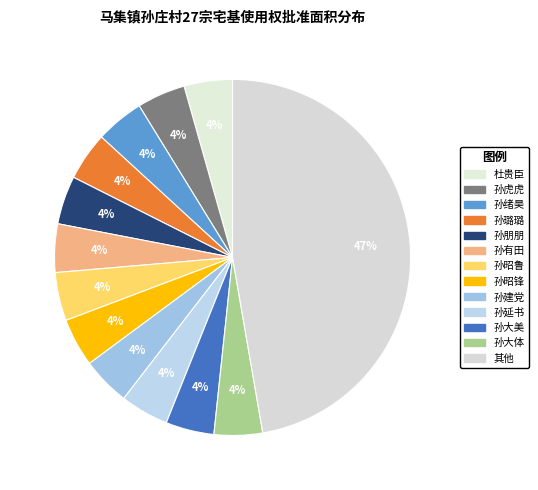

The 孙虎虎 slice represents 4% of the pie. True or false?

True